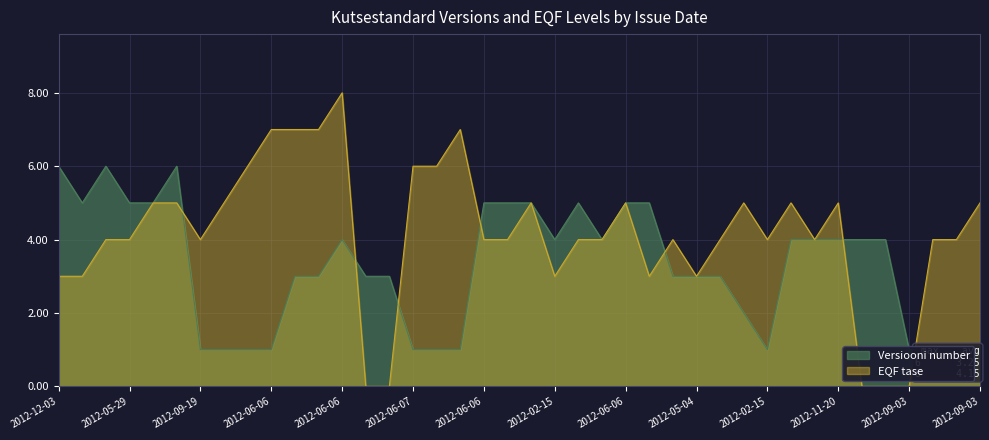

At 2012-12-03, list the series in order from smallest to largest.

EQF tase, Versiooni number